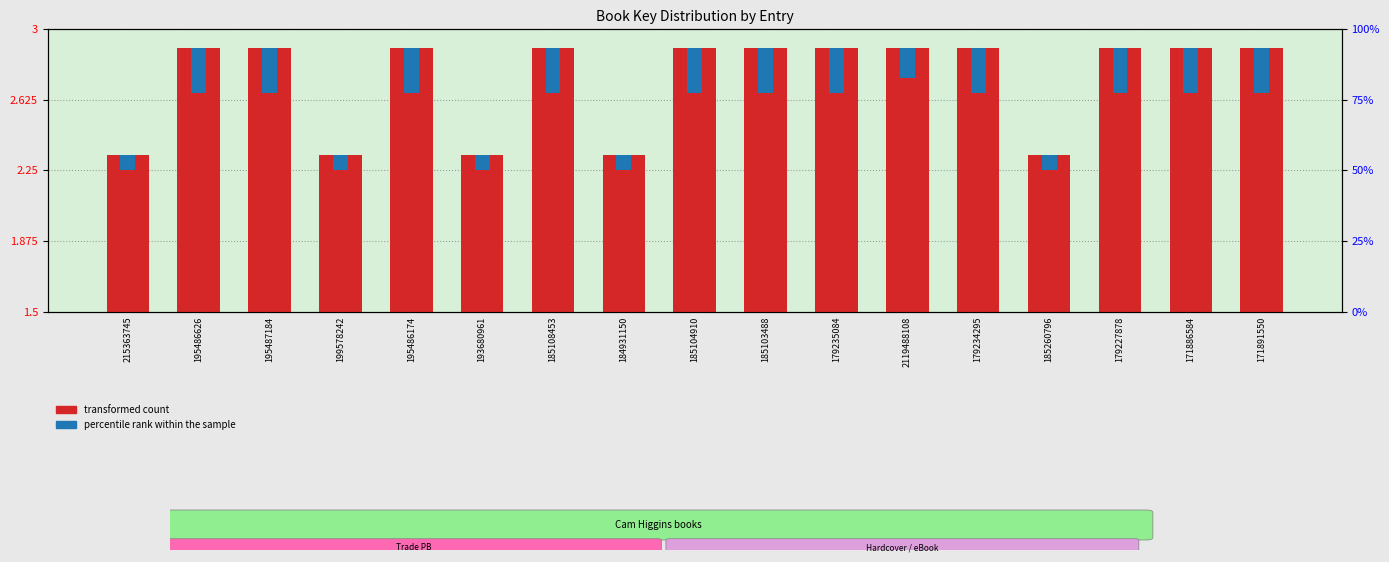

What is the label of the 11th bar from the left?

179235084